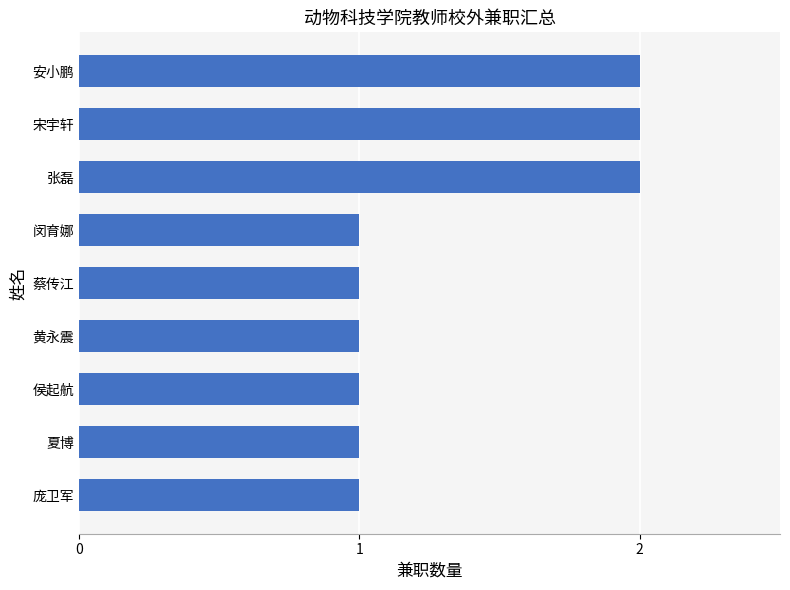

What is the sum of all values?

12